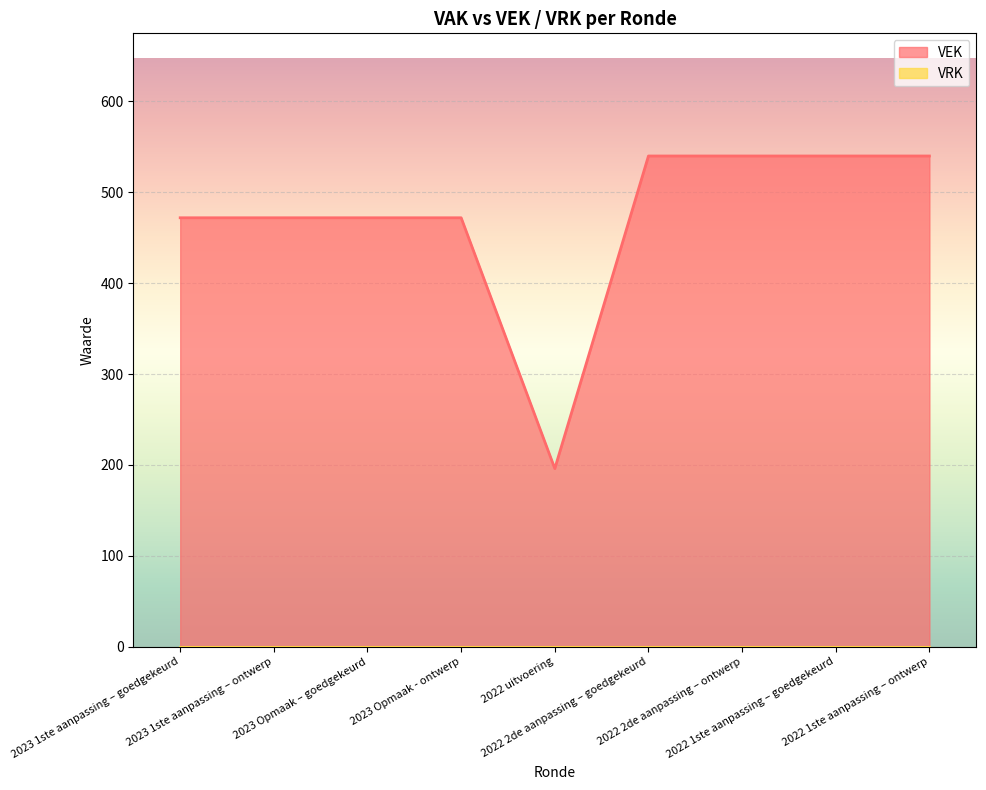

What is the label of the 5th point from the left?

2022 uitvoering